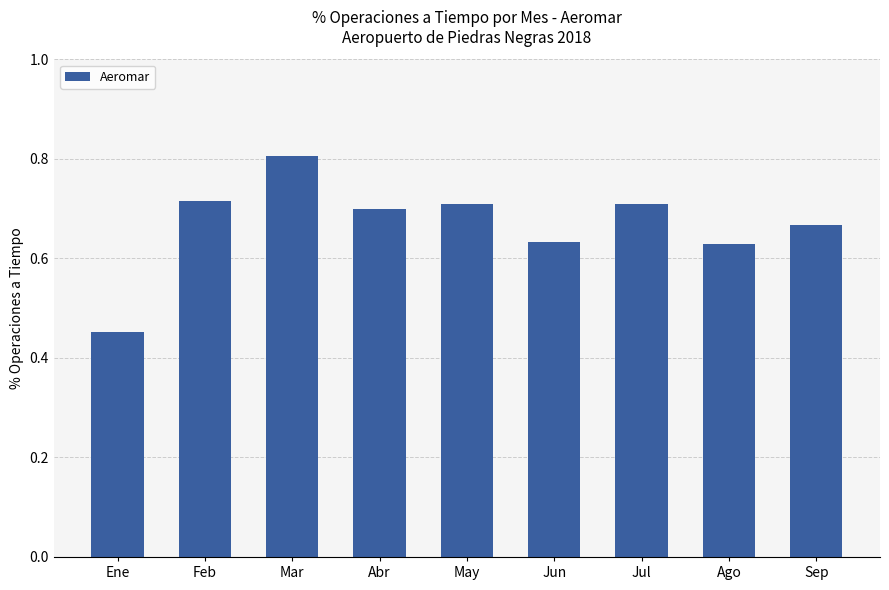

What is the sum of all values?

6.0